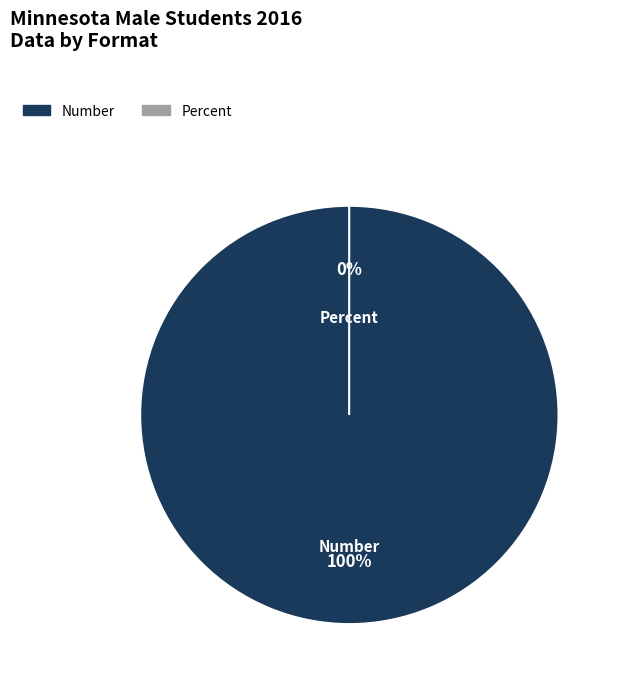

What is the largest slice in the pie chart?

Number